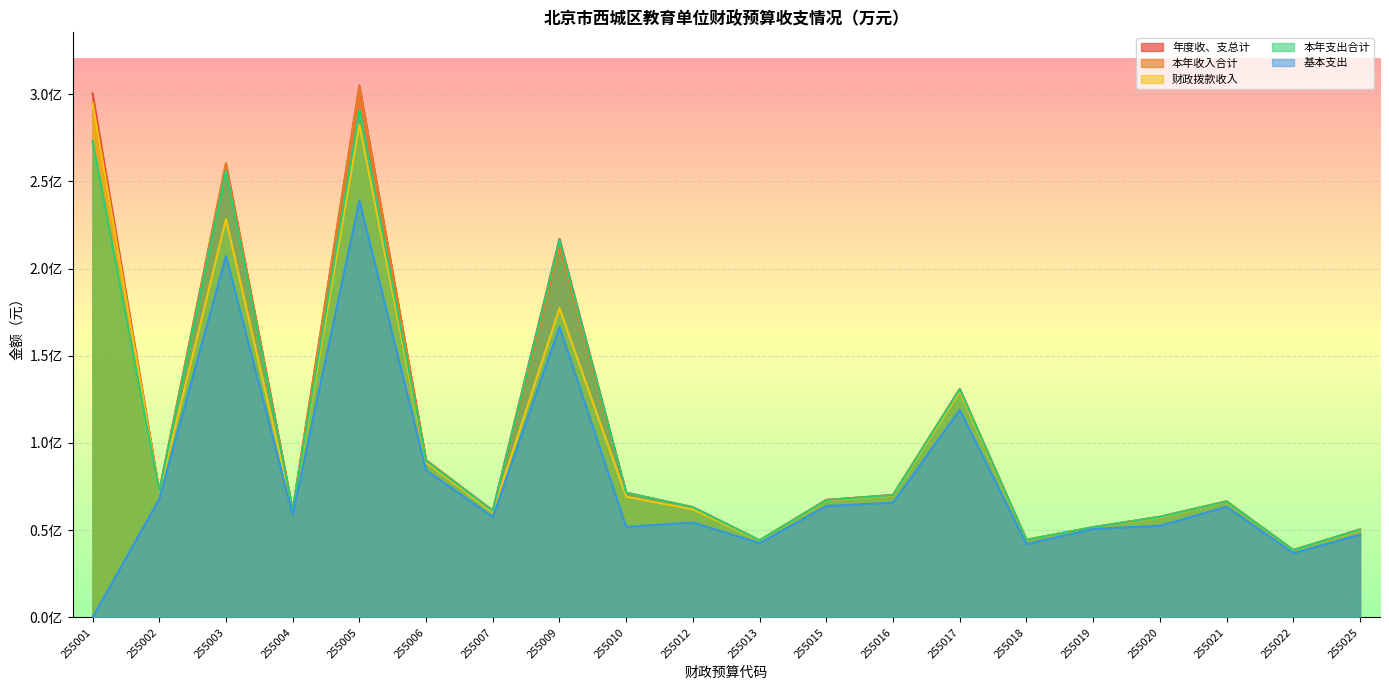

True or false: 本年收入合计 has a value of 66536882.5 at 255021.

True